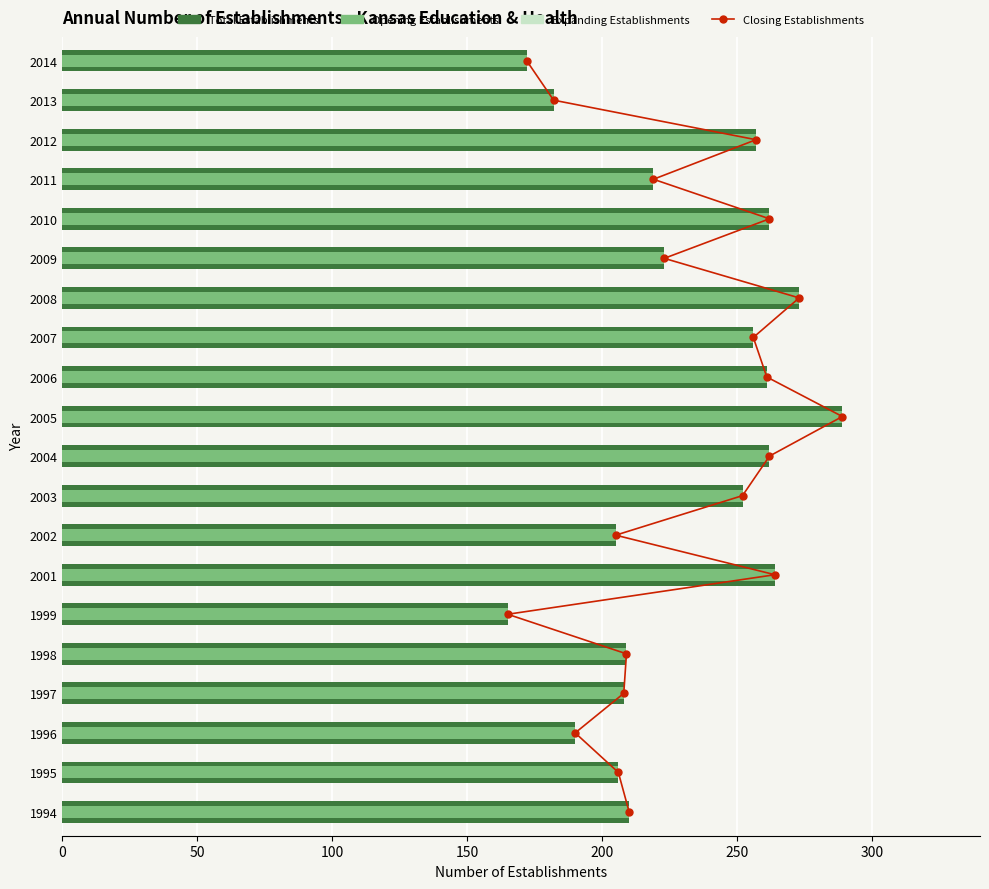

Between 50 and 100, which series saw the biggest shift?

Total Establishments